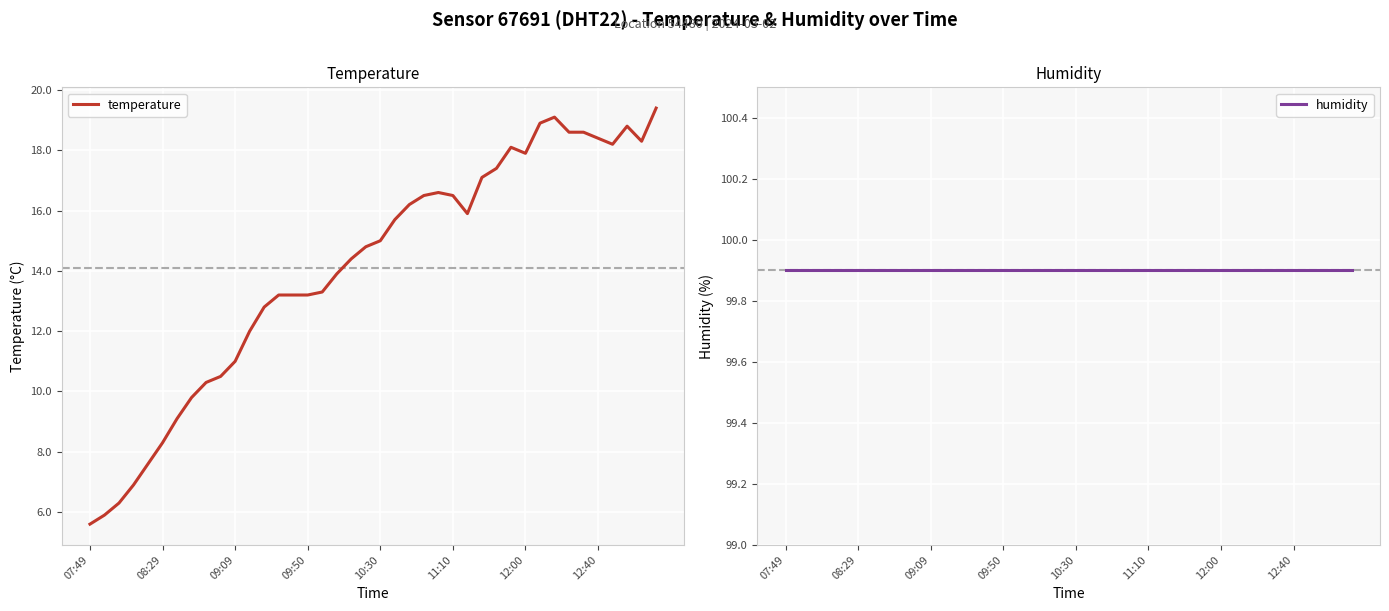

How many lines are shown in the chart?

2